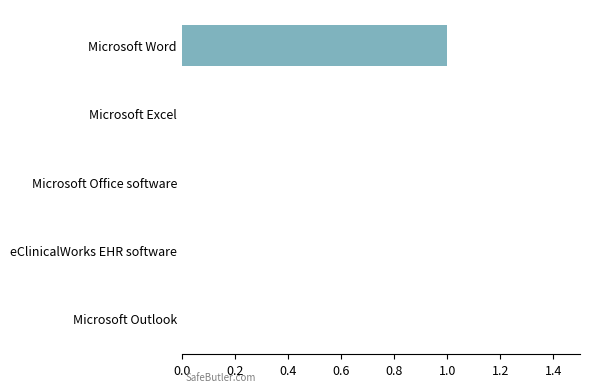

How many values are between 0 and 1?

5